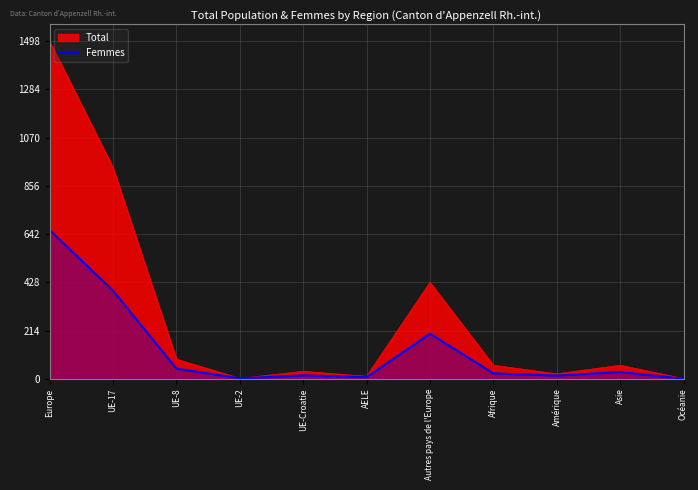

Which has a higher value, UE-17 or Europe?

Europe